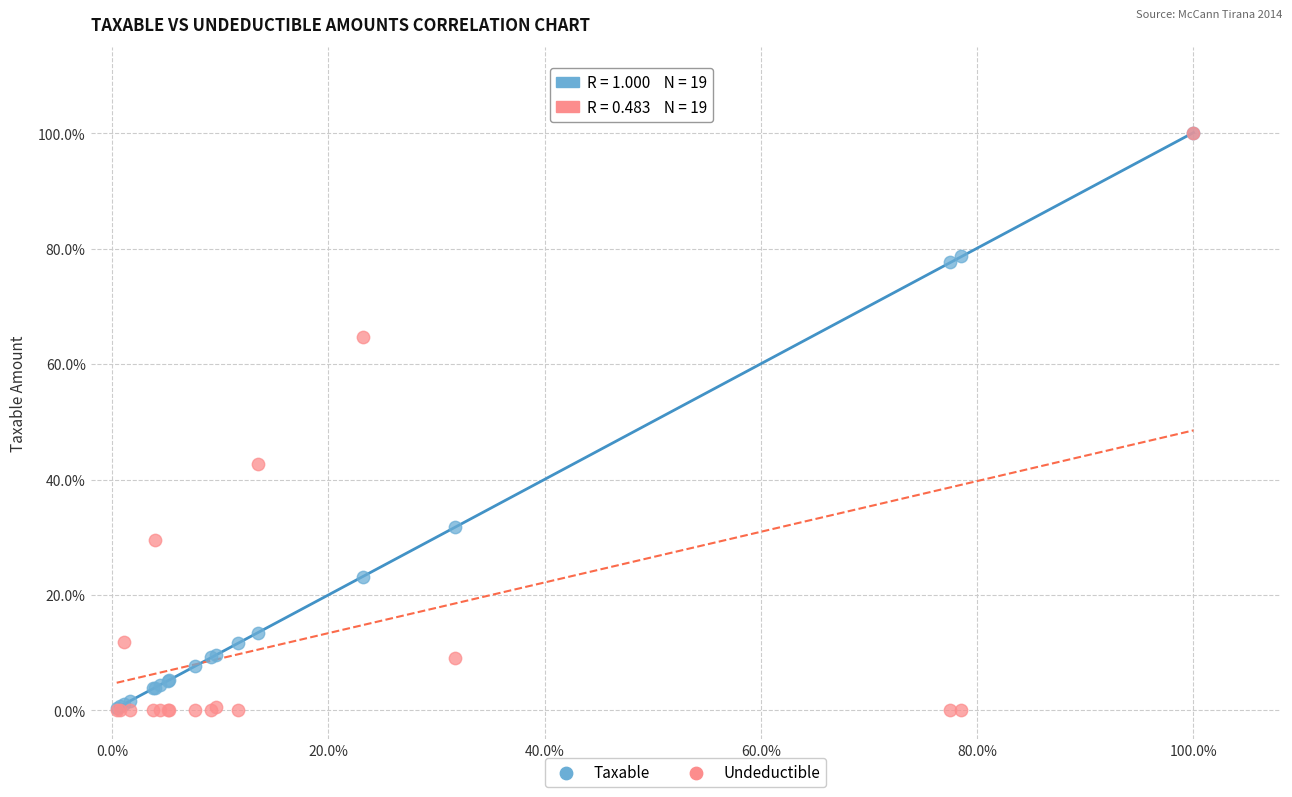

What are all the series names shown in the legend?

Taxable, Undeductible